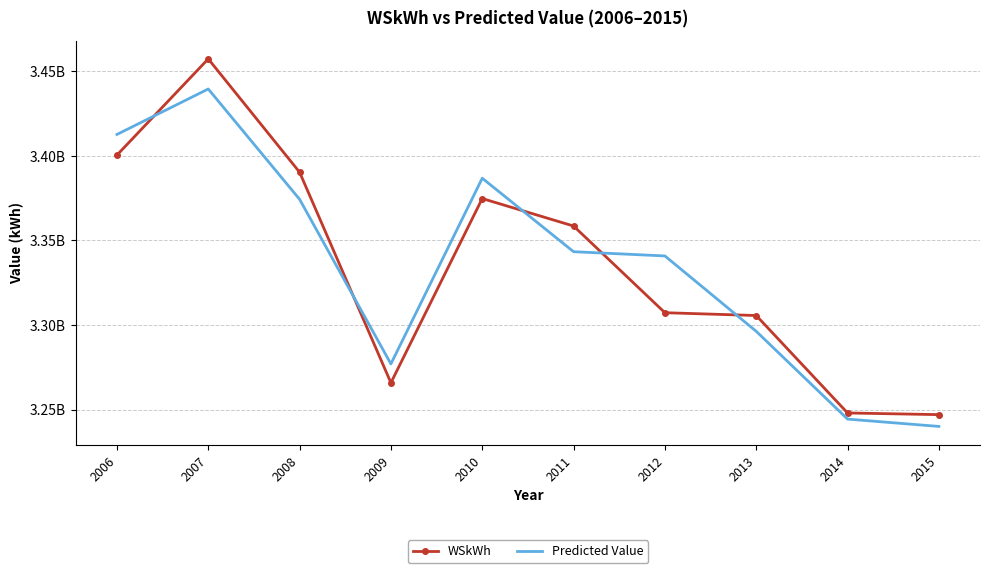

What are all the series names shown in the legend?

WSkWh, Predicted Value